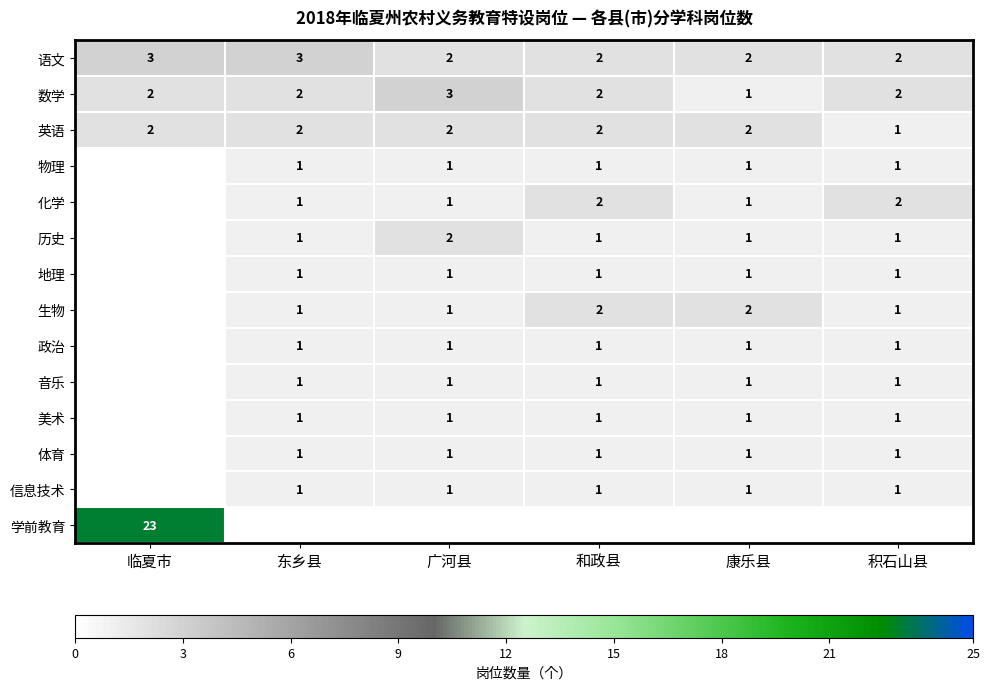

True or false: 历史 has a value of 0 at 积石山县.

False